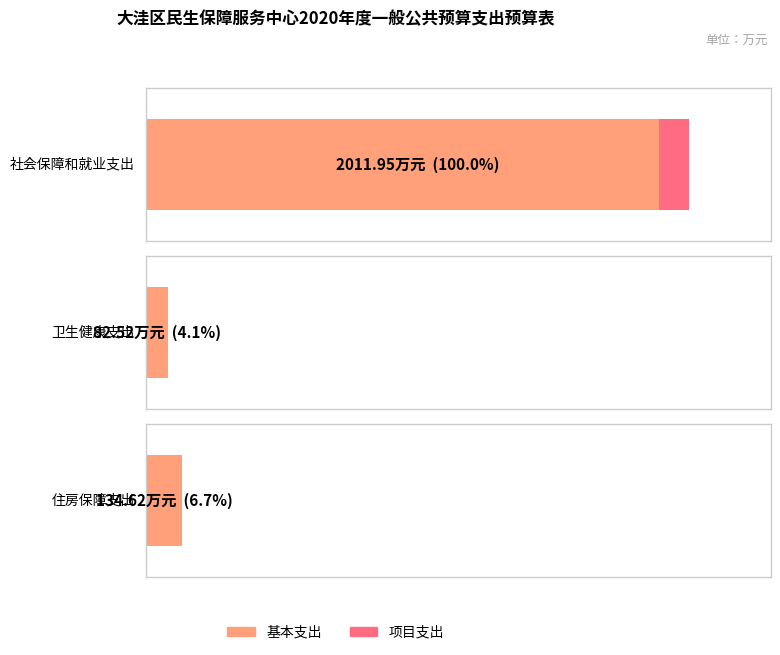

What are all the series names shown in the legend?

基本支出, 项目支出